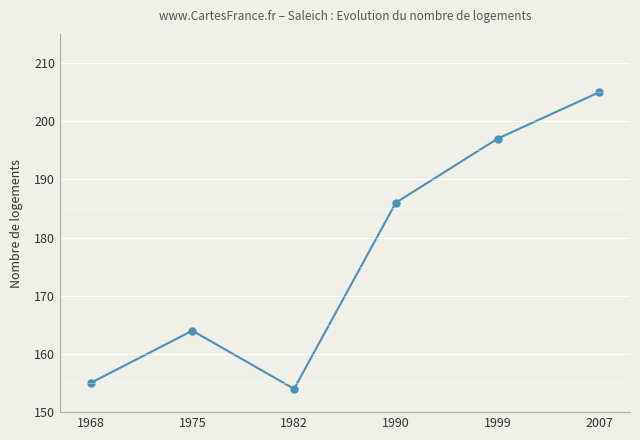

Does the chart display data point markers on the line(s)?

Yes